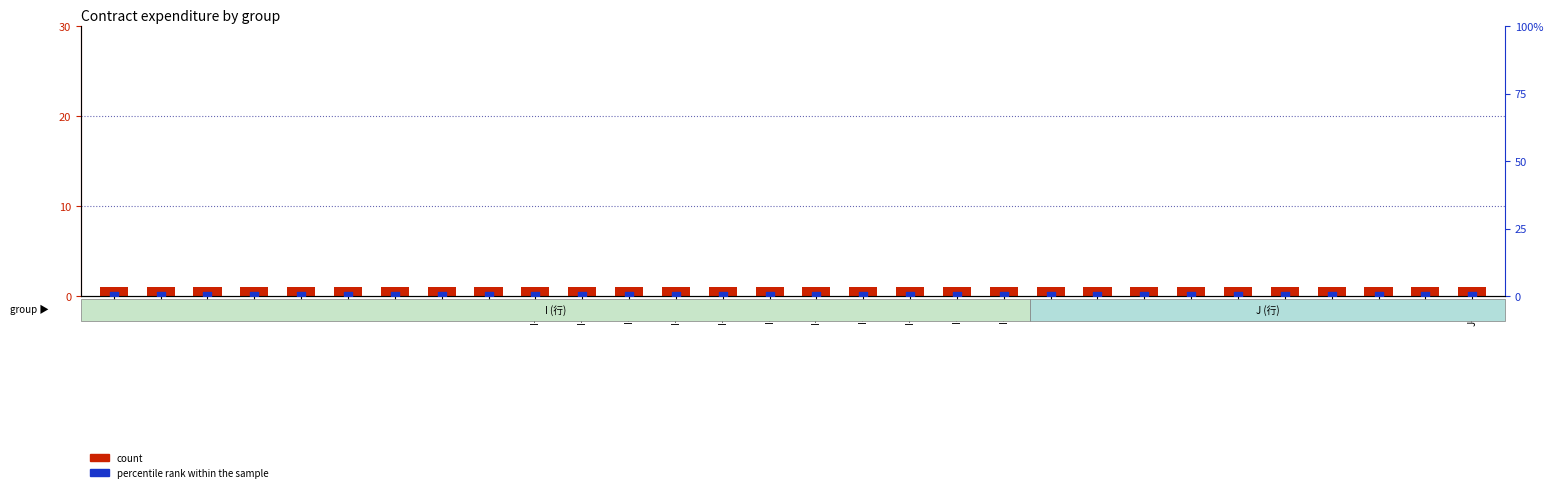

Which series reaches the minimum Y coordinate?

percentile rank within the sample